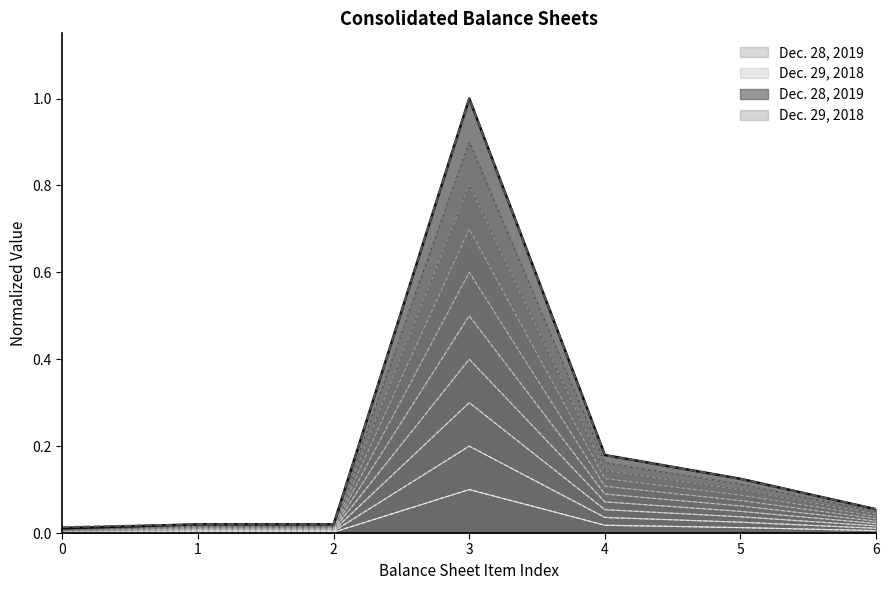

List the series in order of their overall mean, lowest first.

Dec. 29, 2018, Dec. 28, 2019